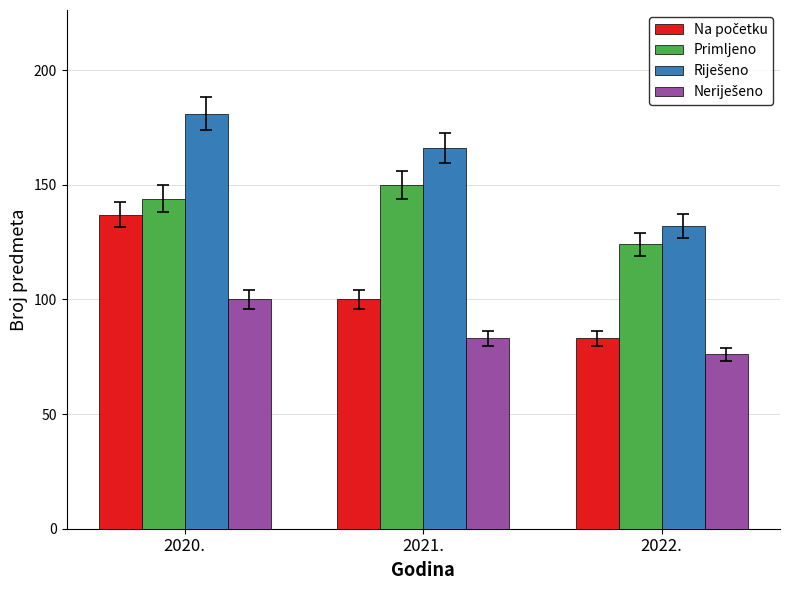

What is the difference between the highest and lowest values at 2020.?

81